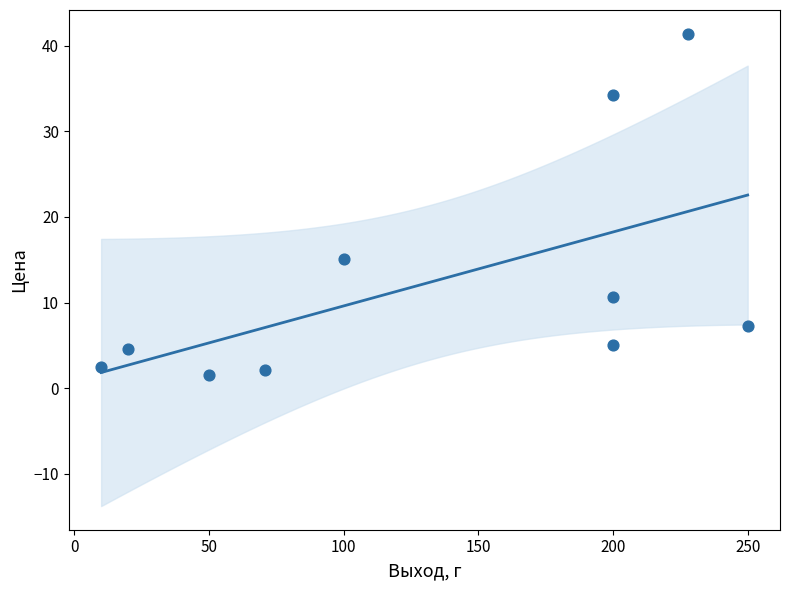

What Y value in the scatter plot is closest to 21?

15.1